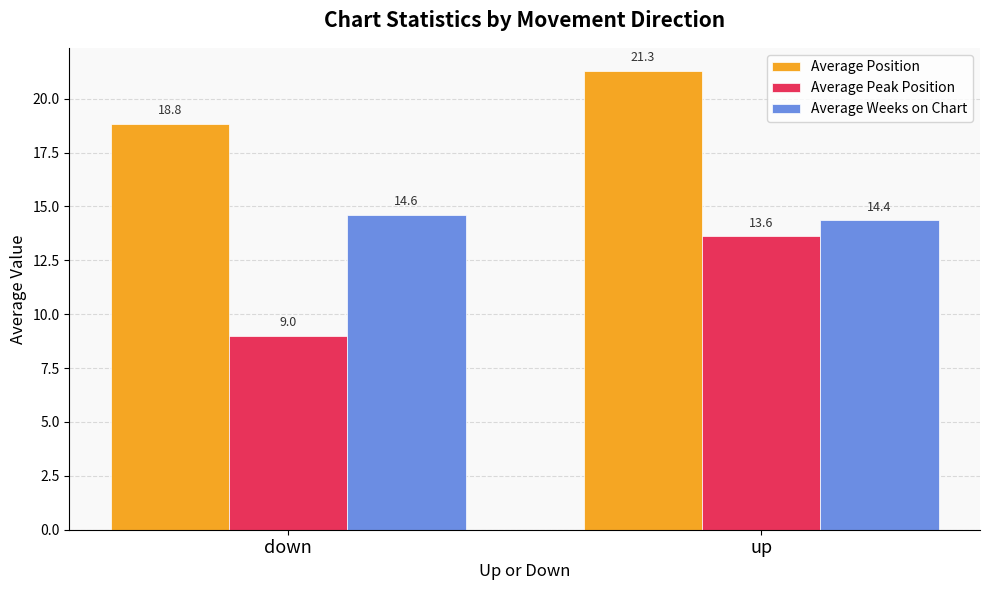

At up, list the series in order from largest to smallest.

Average Position, Average Weeks on Chart, Average Peak Position